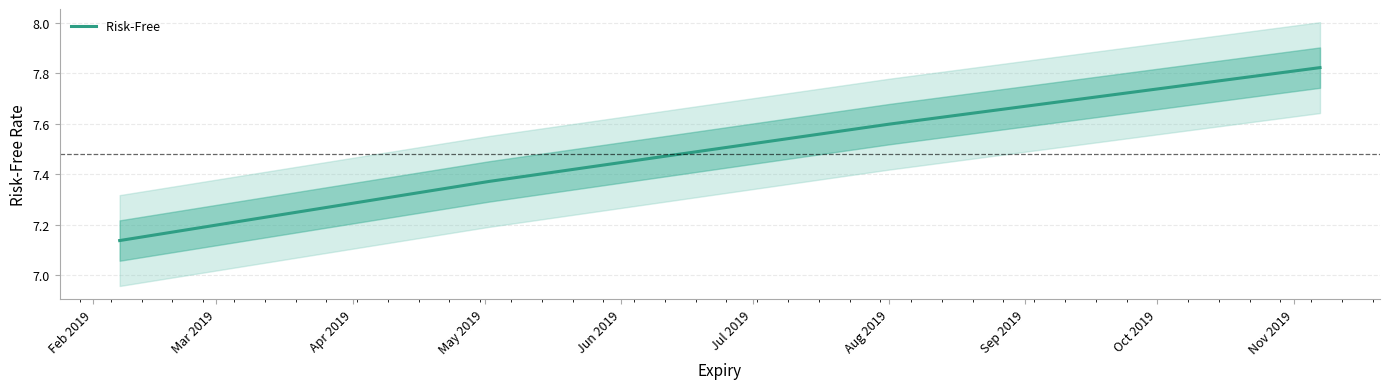

Is it true that the value at Aug 2019 is 2.3?

False